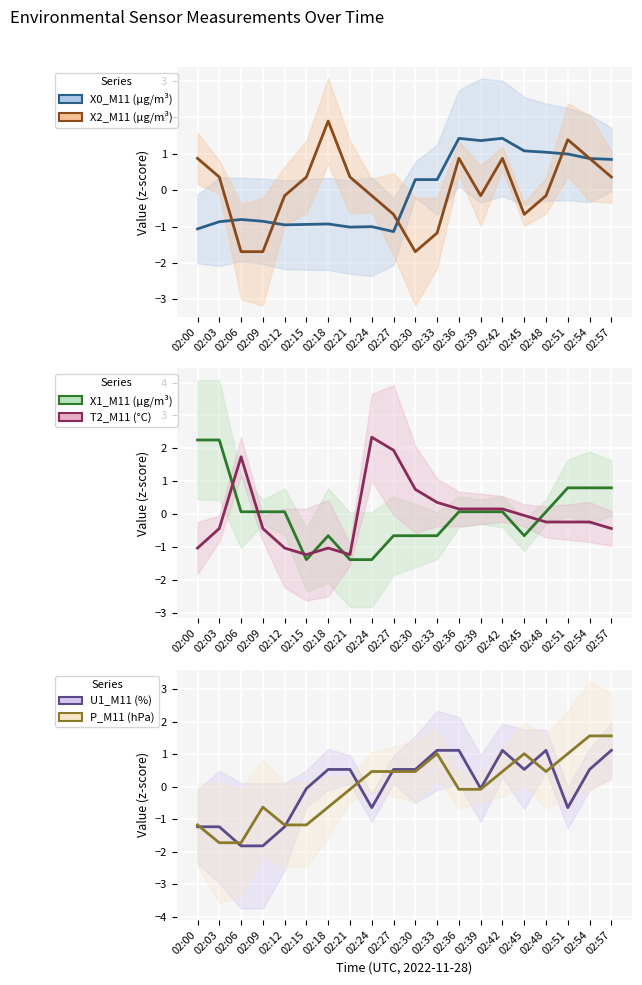

How many intersections are there between P_M11 (hPa) and X2_M11 (μg/m³)?

9